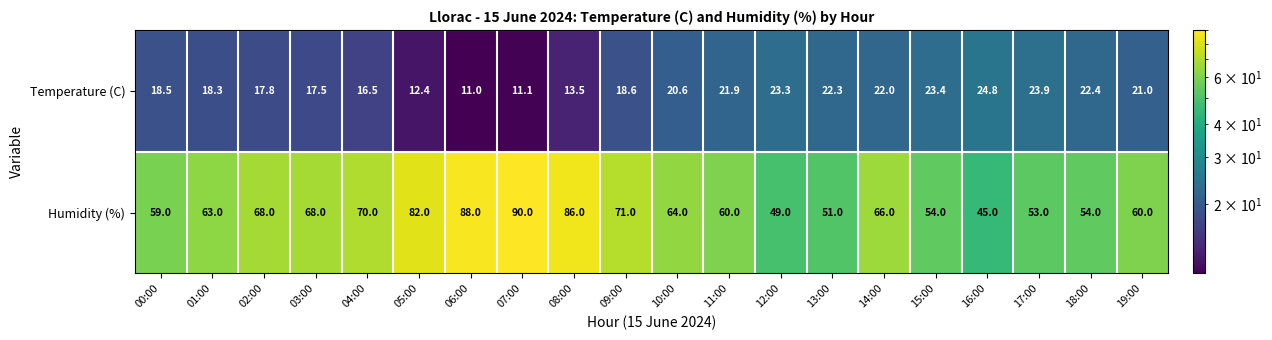

What is the greatest value displayed?

90.0